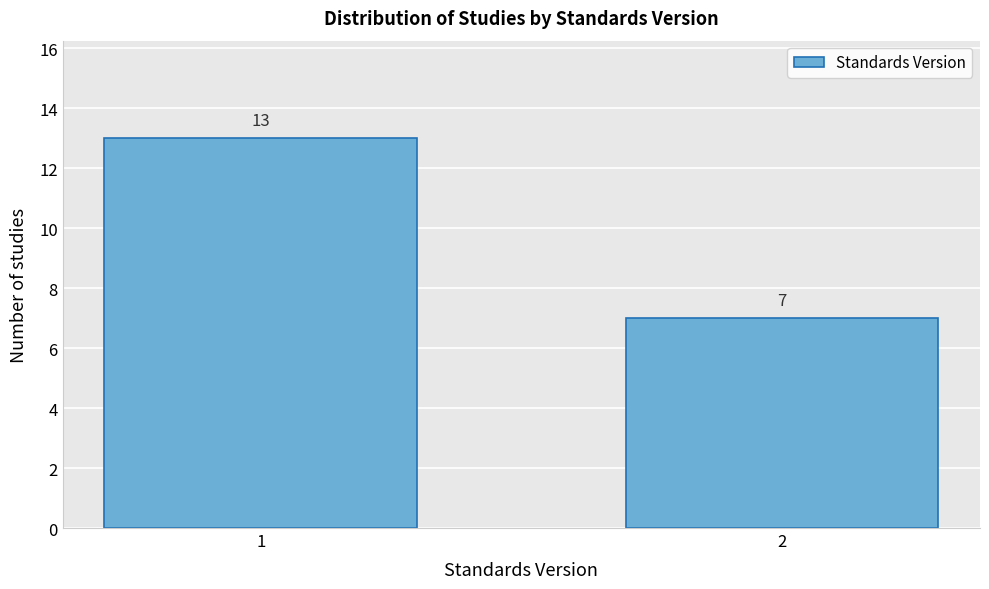

Reading left to right, list all the values displayed in this chart.

13	7